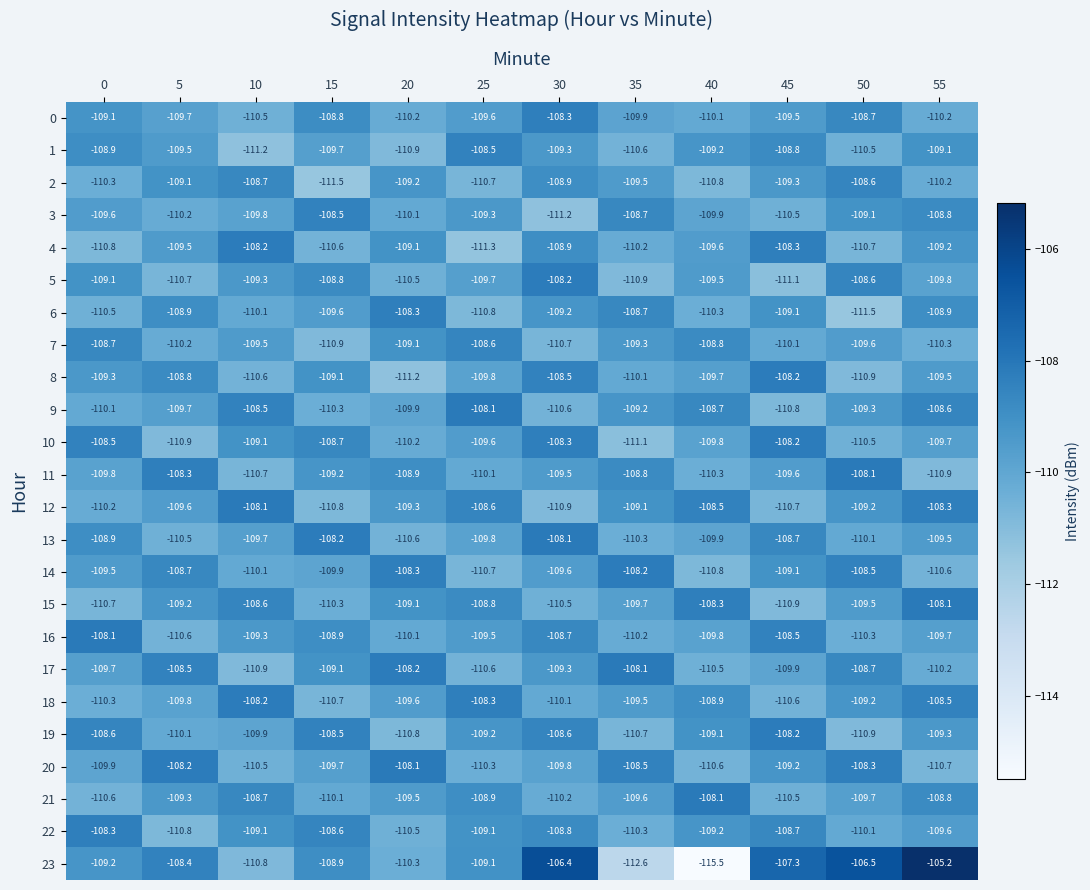

At how many categories does at least one series exceed -114?

12